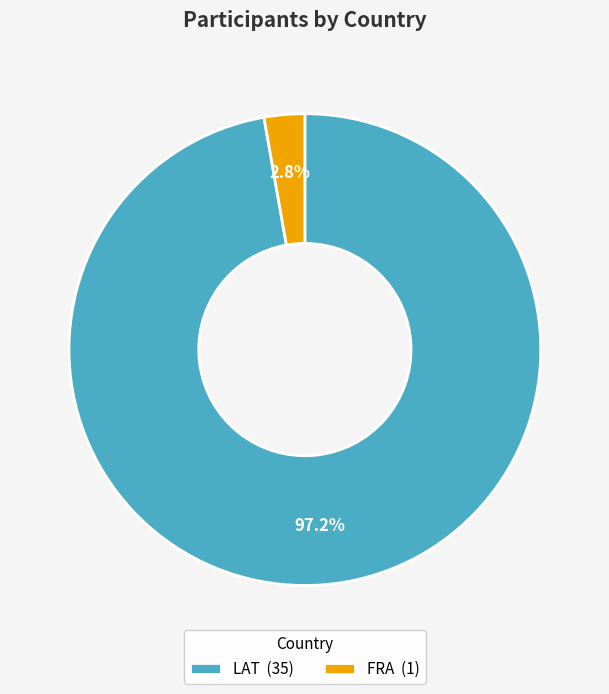

What is the majority slice?

LAT